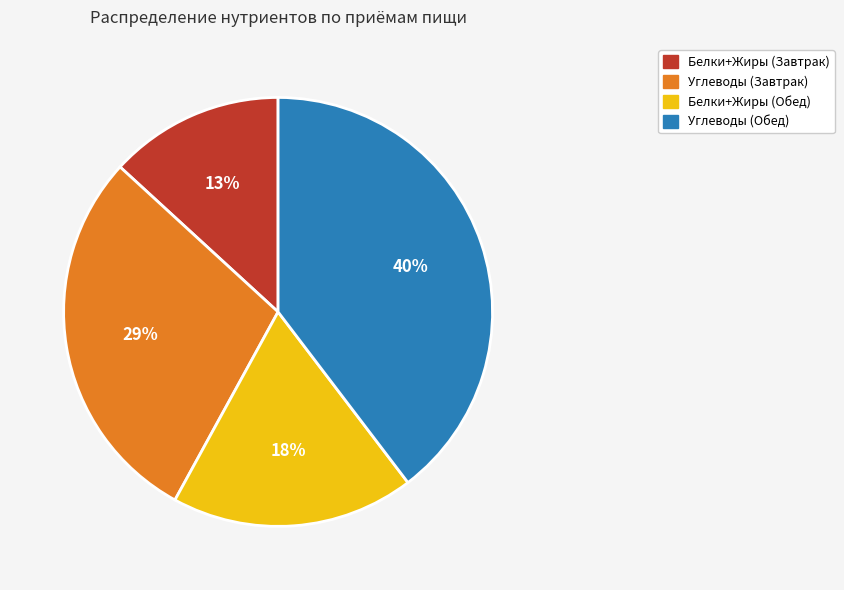

Is there a majority slice in this chart?

No